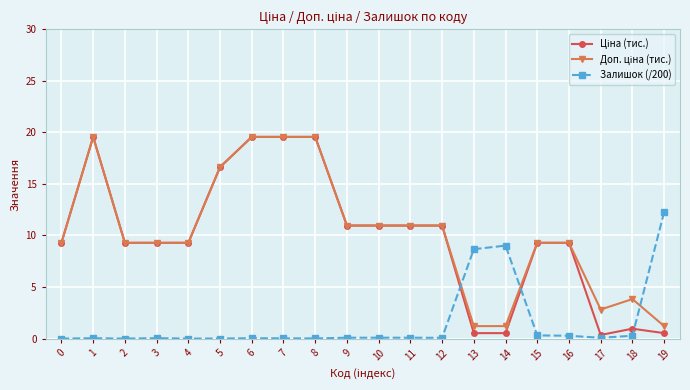

True or false: Залишок (/200) has more than 2 interior local peaks.

True